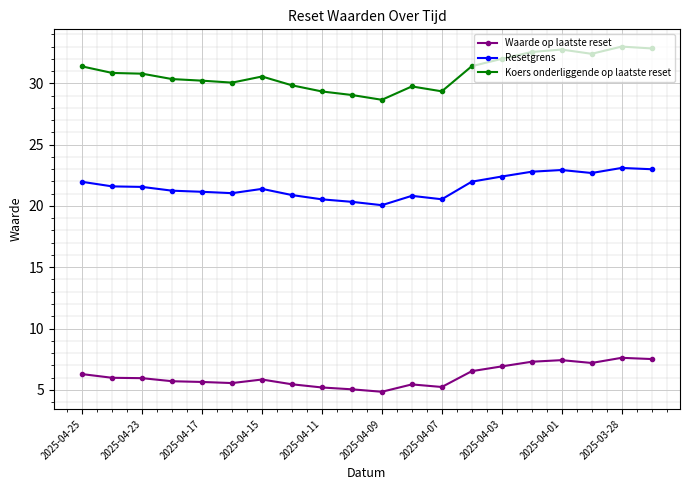

Which series has the widest spread of values?

Koers onderliggende op laatste reset